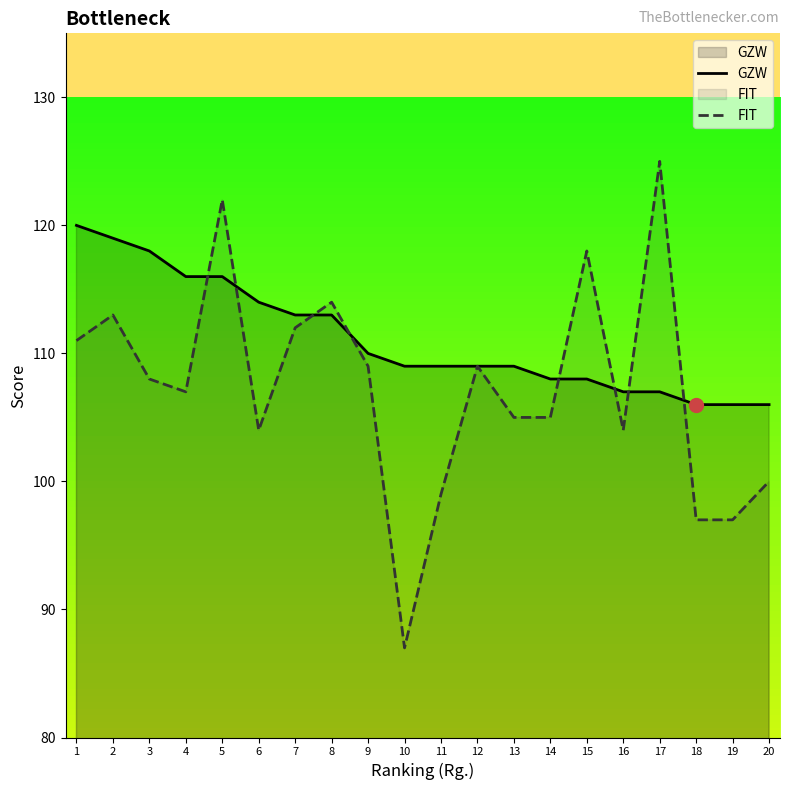

How many times do FIT and GZW cross each other?

8